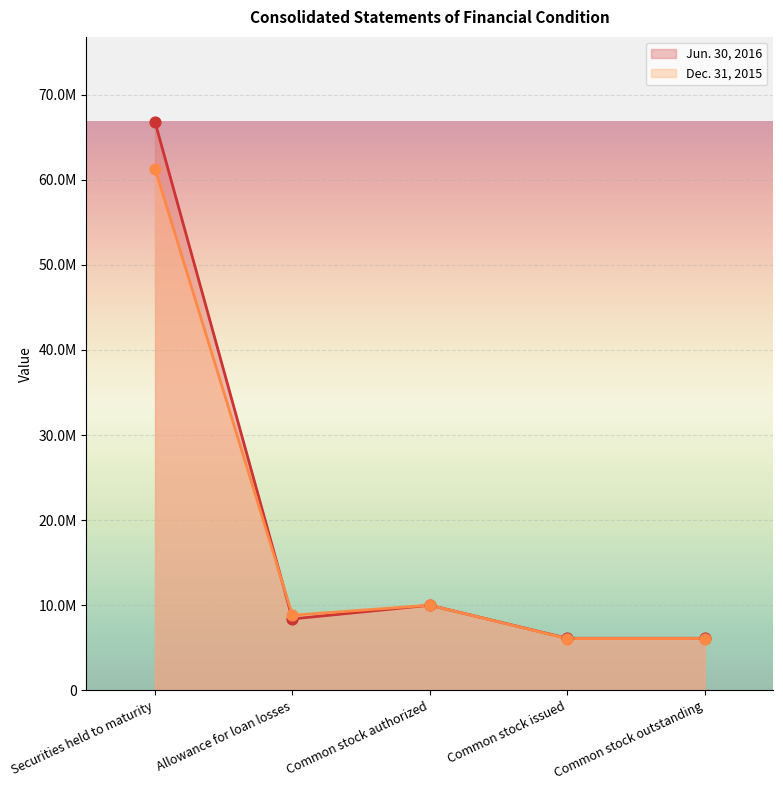

Which series reaches the maximum Y coordinate?

Jun. 30, 2016